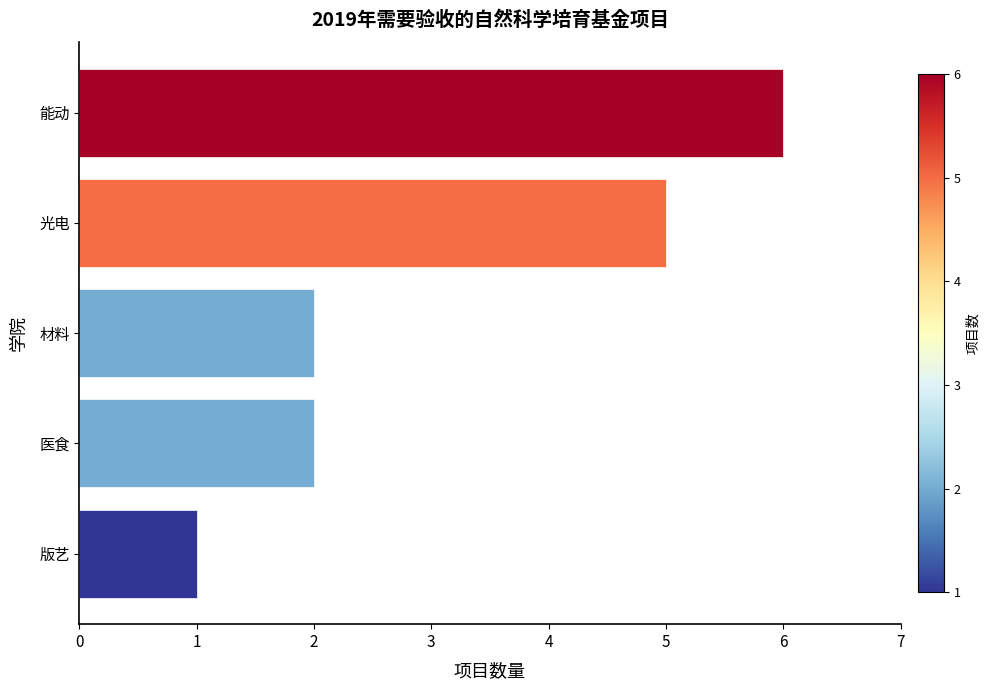

What is the sum of the values at 版艺 and 能动?

7